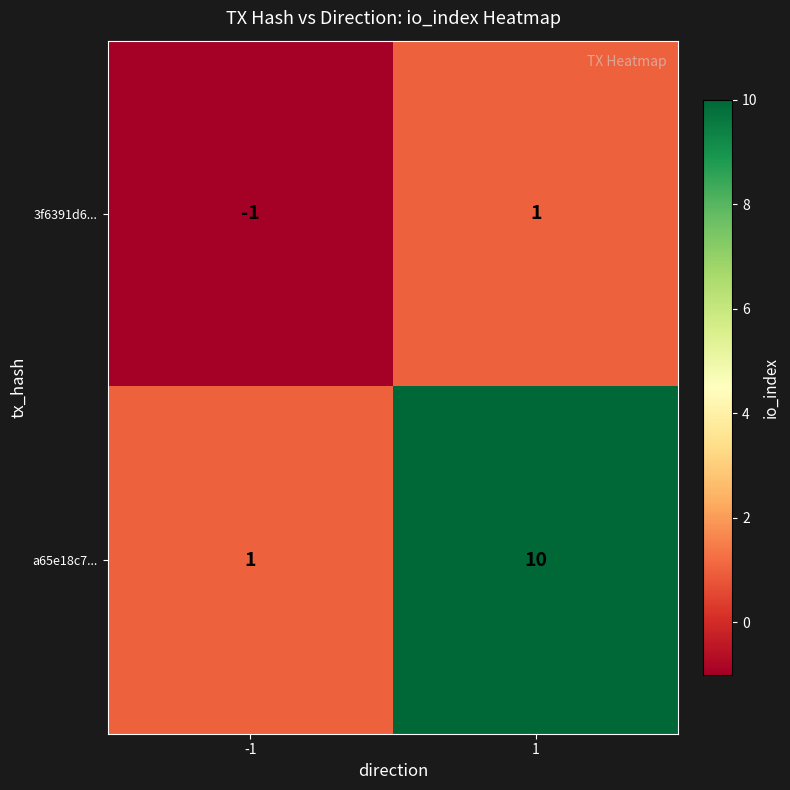

The 3f6391d6... series shows -2 at -1. True or false?

False